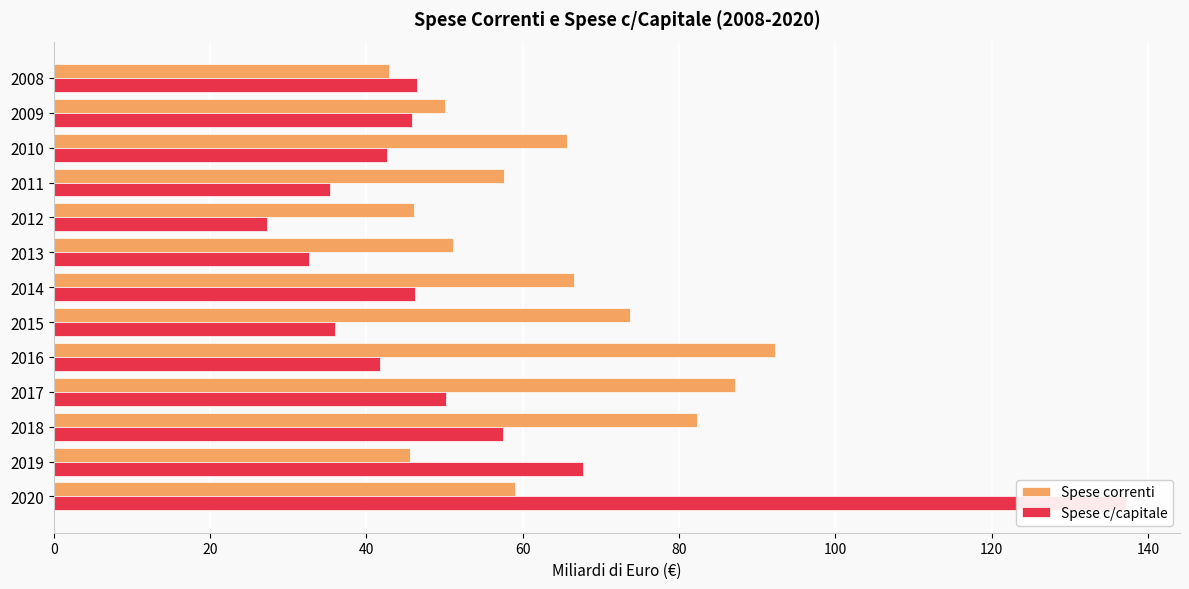

What is the sum of all Spese c/capitale values?

666.8